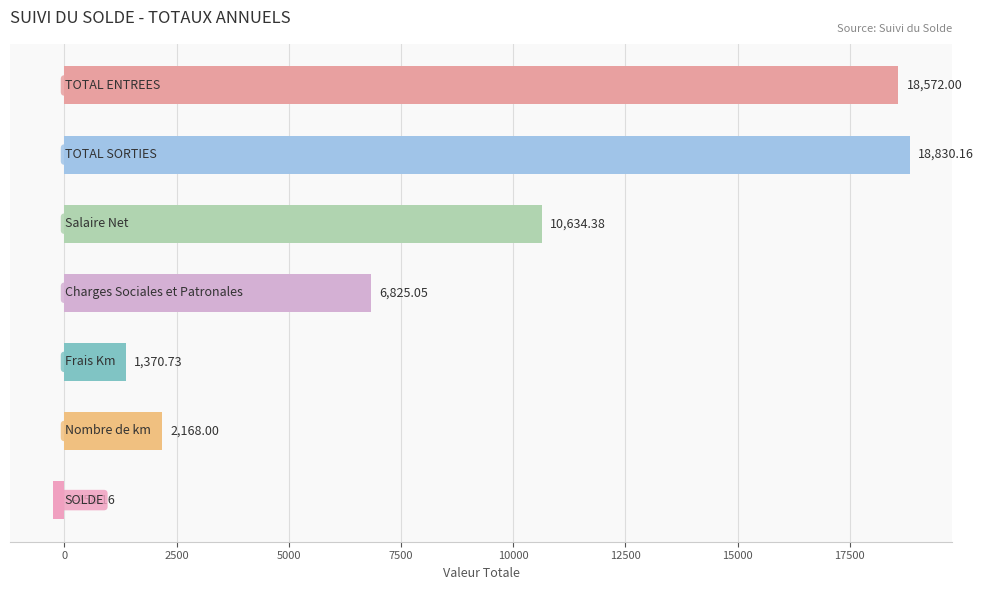

What is the average value?

8306.0